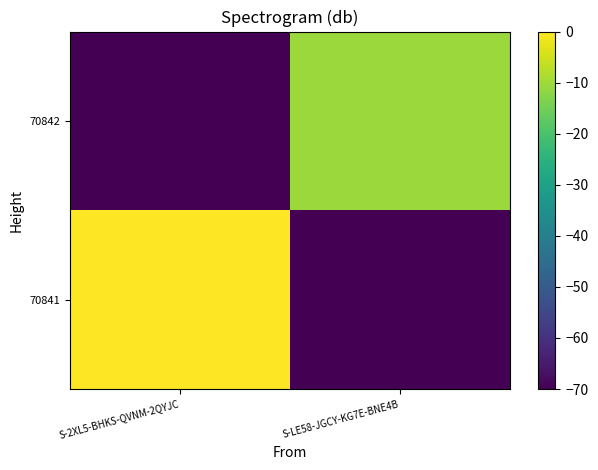

Reading left to right, list all the values displayed in this chart.

70841: S-2XL5-BHKS-QVNM-2QYJC=0.0	S-LE58-JGCY-KG7E-BNE4B=-70.0
70842: S-2XL5-BHKS-QVNM-2QYJC=-70.0	S-LE58-JGCY-KG7E-BNE4B=-10.5